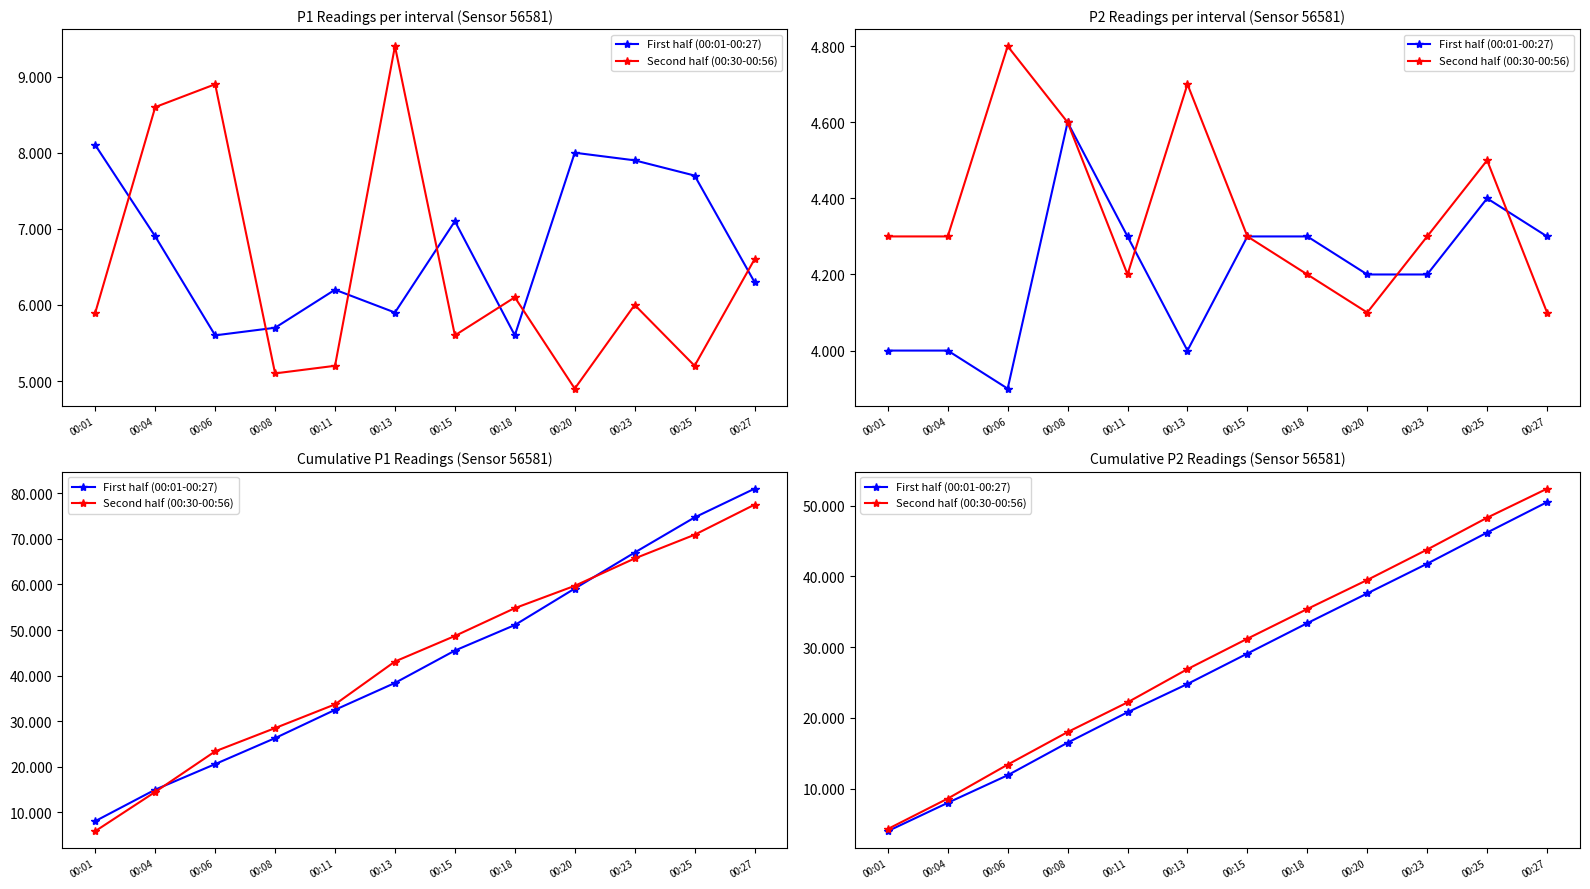

Count the number of categories in the chart.

12